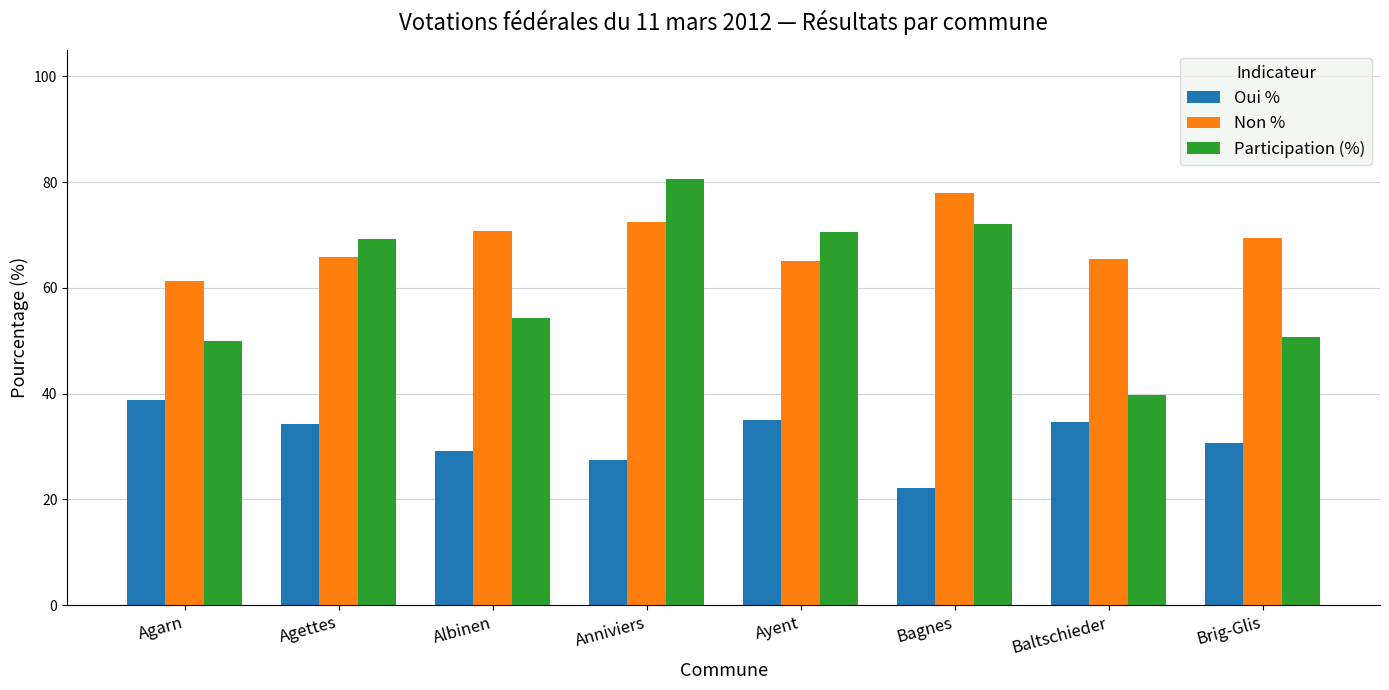

Which series has the widest spread of values?

Participation (%)